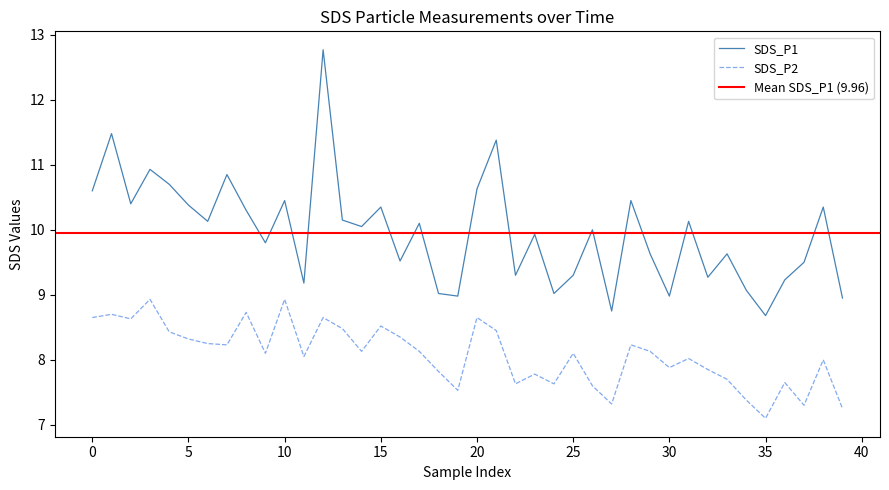

True or false: SDS_P2 and SDS_P1 cross at least once.

False